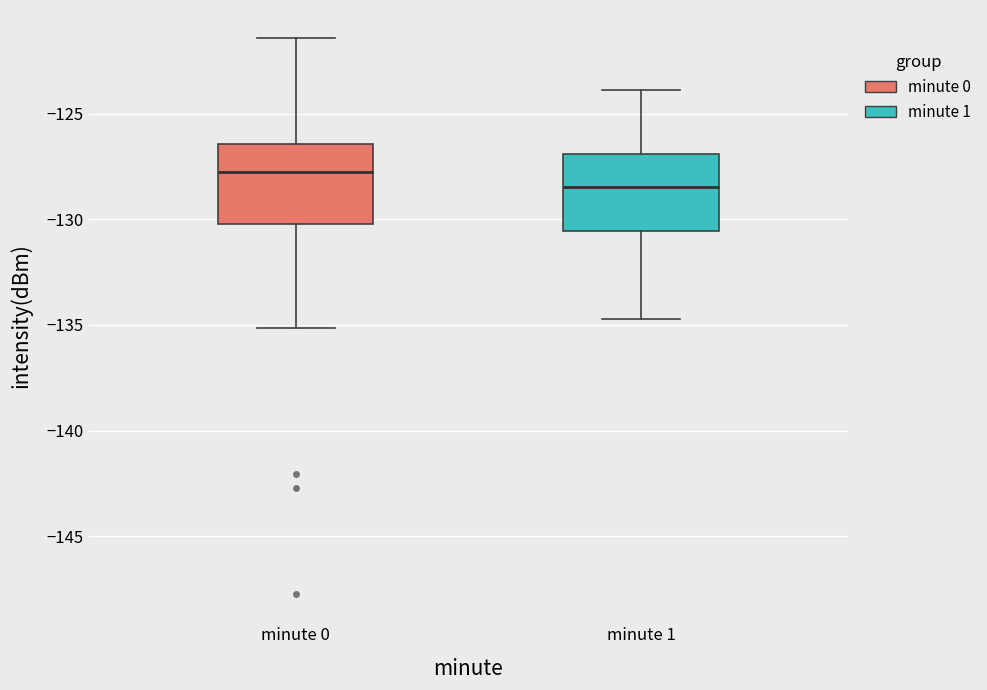

Where does the median line of the box for minute 1 sit on the y-axis? The values are not printed on the chart, so give them approximately, as read against the axis.

-128.5